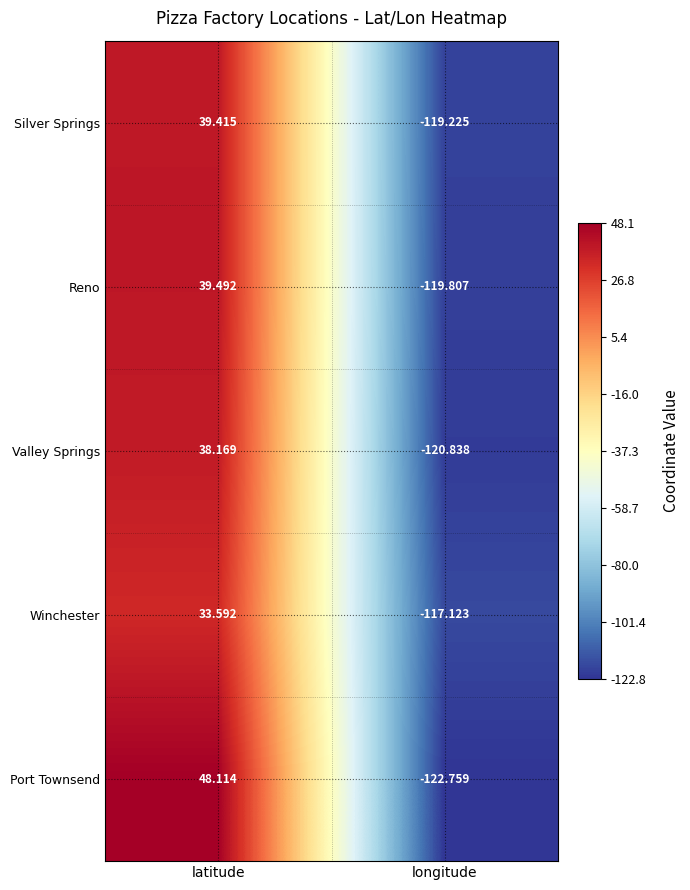

Which category has the lowest value in the Reno series?

longitude